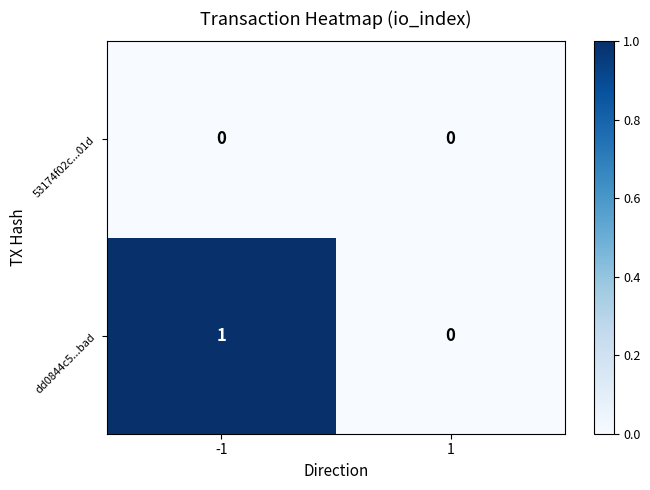

Which series has the largest total across all categories?

dd0844c5...bad